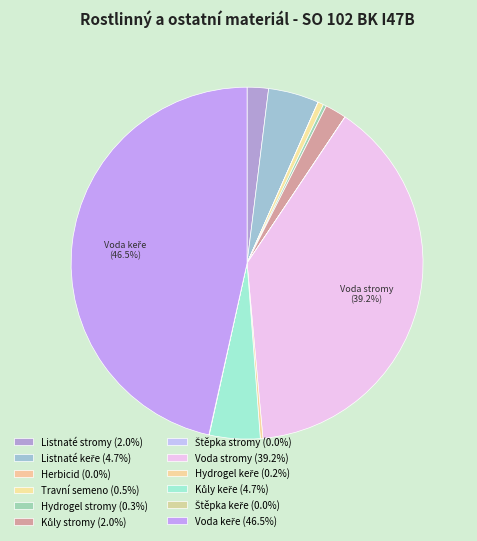

What is the smallest slice in the pie chart?

Herbicid